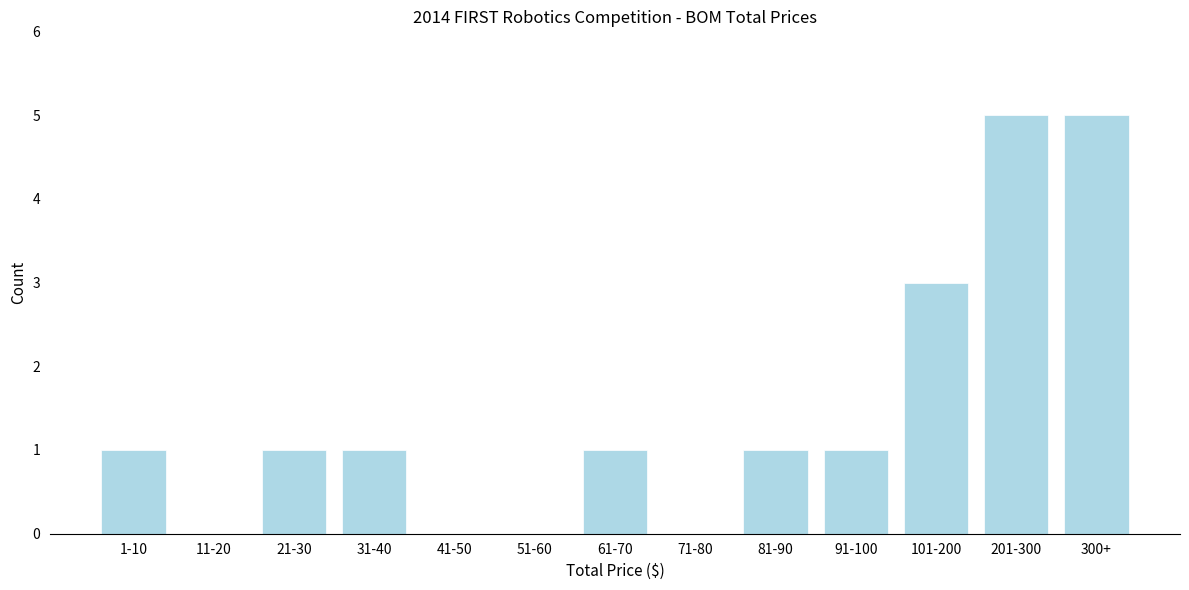

Reading left to right, transcribe all the data shown in this chart.

1-10=1	11-20=0	21-30=1	31-40=1	41-50=0	51-60=0	61-70=1	71-80=0	81-90=1	91-100=1	101-200=3	201-300=5	300+=5